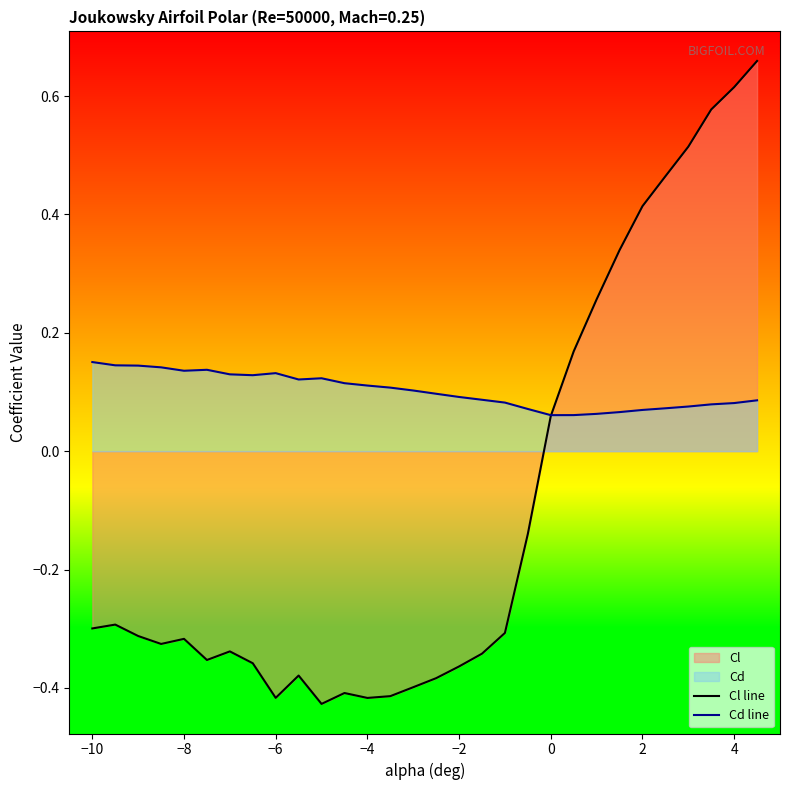

The Cd line series shows 0.2 at −4. True or false?

False